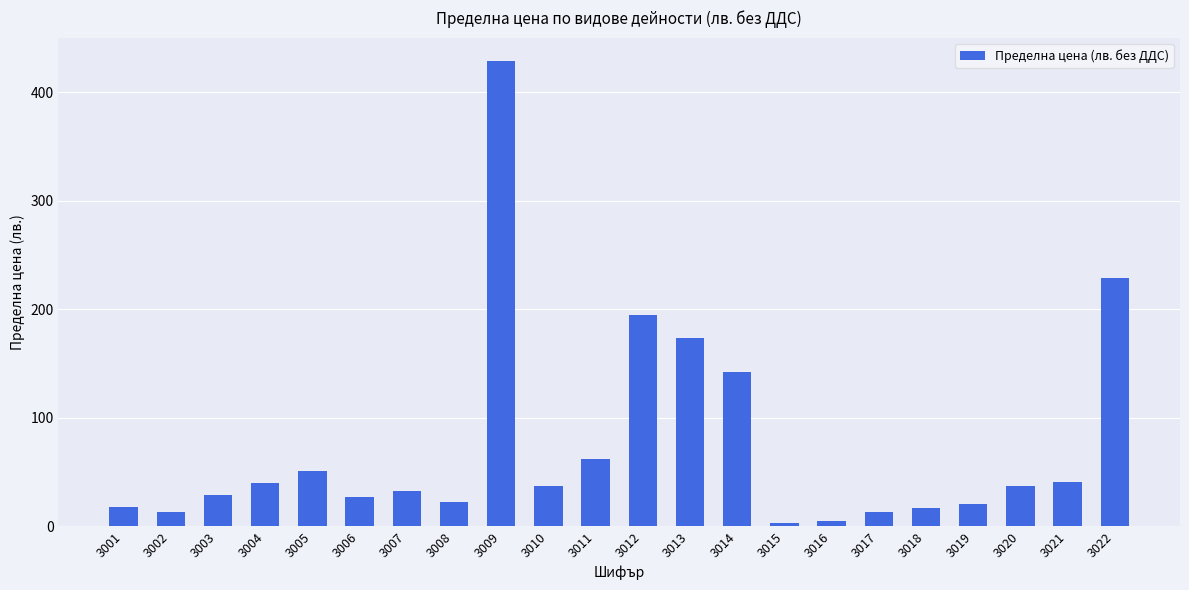

What is the sum of the values at 3001 and 3021?

58.5